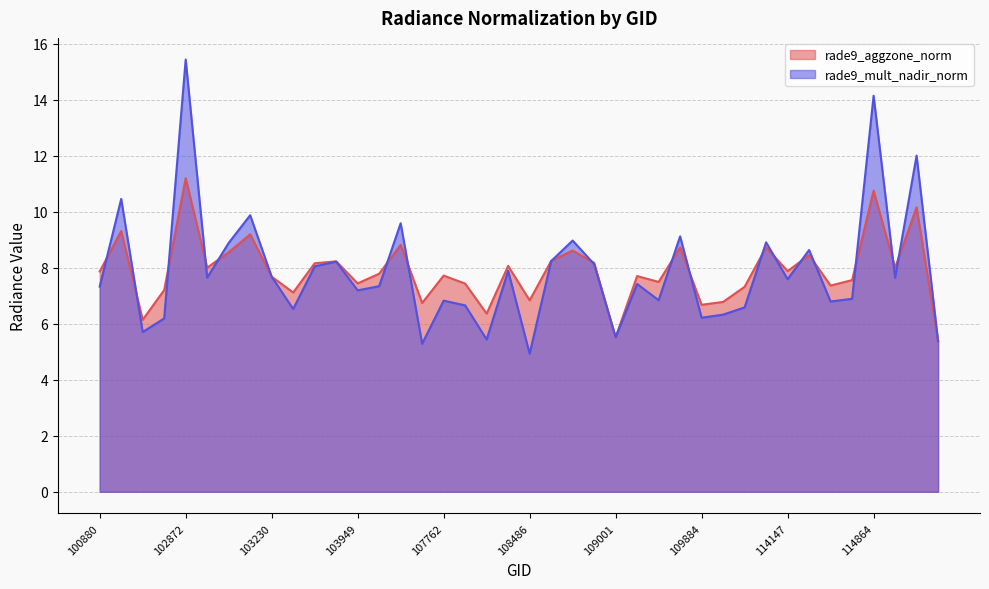

Reading right to left, list all the values displayed in this chart.

rade9_aggzone_norm: 5.4	10.2	8.0	10.8	7.6	7.4	8.5	7.9	8.7	7.3	6.8	6.7	8.7	7.5	7.7	5.5	8.2	8.6	8.2	6.8	8.1	6.4	7.4	7.7	6.7	8.8	7.8	7.4	8.2	8.2	7.1	7.7	9.2	8.6	8.0	11.2	7.2	6.1	9.3	7.9
rade9_mult_nadir_norm: 5.4	12.0	7.6	14.1	6.9	6.8	8.6	7.6	8.9	6.6	6.3	6.2	9.1	6.8	7.4	5.5	8.1	9.0	8.2	4.9	7.9	5.4	6.7	6.8	5.3	9.6	7.3	7.2	8.2	8.0	6.5	7.7	9.9	8.9	7.6	15.4	6.2	5.7	10.5	7.3